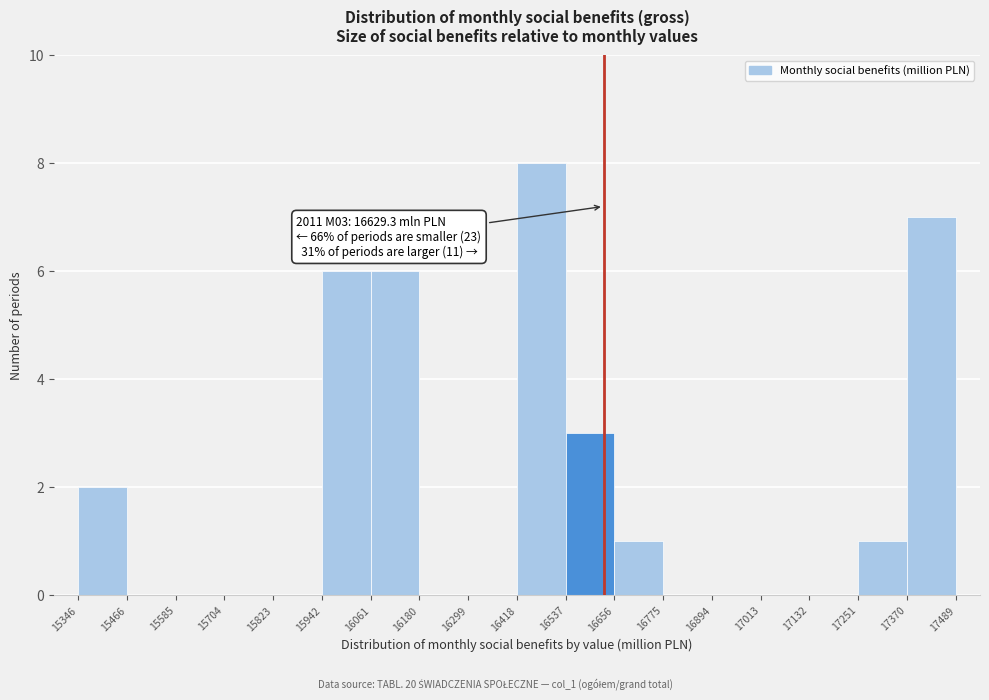

Which range on the x-axis has the tallest bar?

16418 to 16537